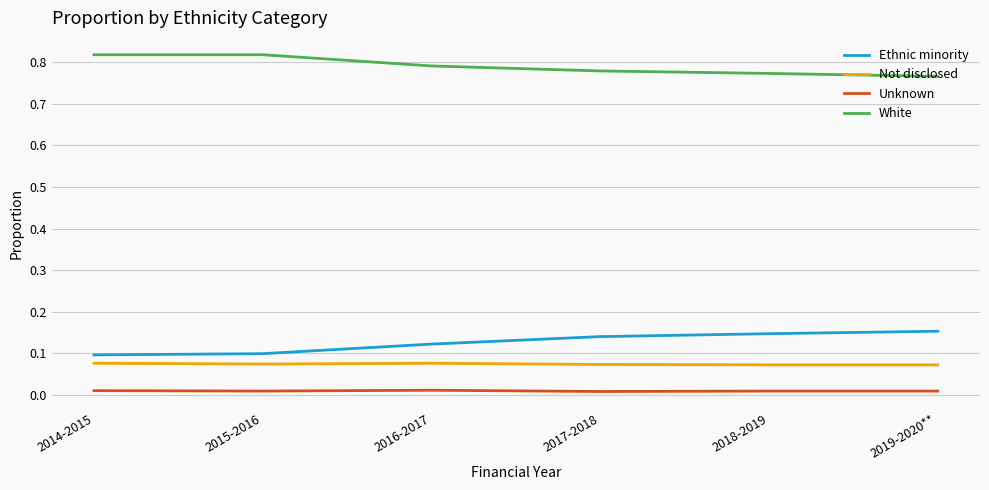

Rank the series by their maximum value, from lowest to highest.

Unknown, Not disclosed, Ethnic minority, White